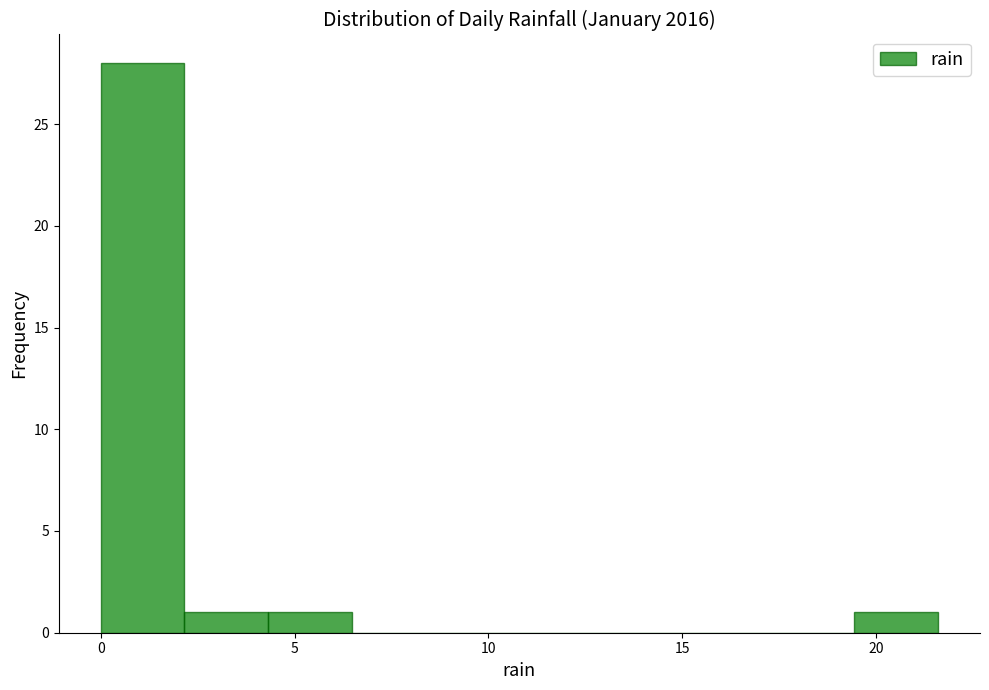

Reading left to right, transcribe this chart: for each bar, give the range it covers on the x-axis and its height. Neither the bar edges nor the heights are printed on the chart, so give them approximately, as read against the axes.

0.0 to 2.0: 28
2.0 to 4.5: 1
4.5 to 6.5: 1
6.5 to 8.5: 0
8.5 to 11.0: 0
11.0 to 13.0: 0
13.0 to 15.0: 0
15.0 to 17.5: 0
17.5 to 19.5: 0
19.5 to 21.5: 1